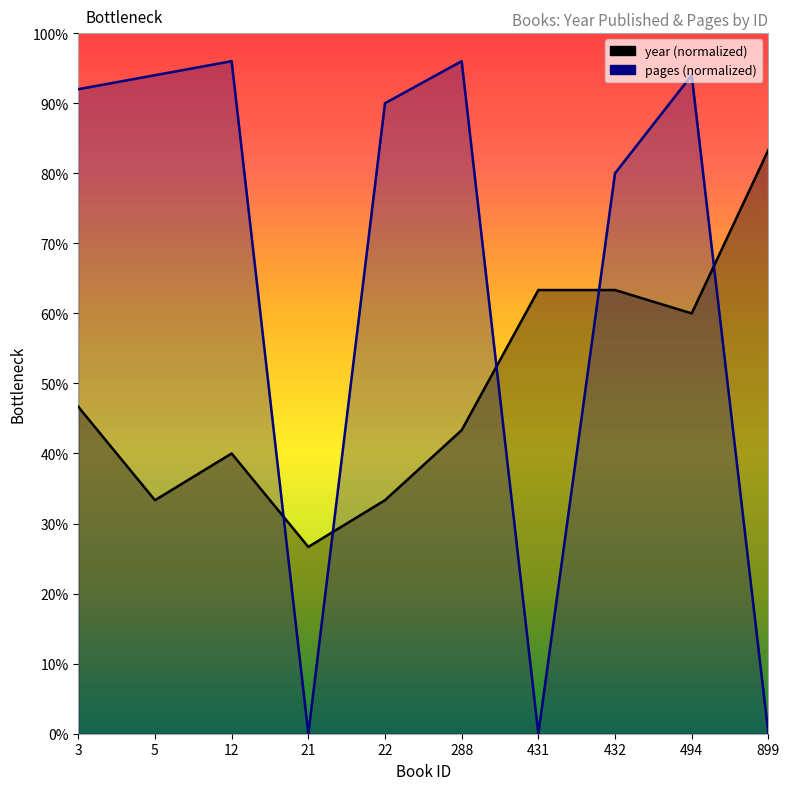

At 899, list the series in order from smallest to largest.

pages, year